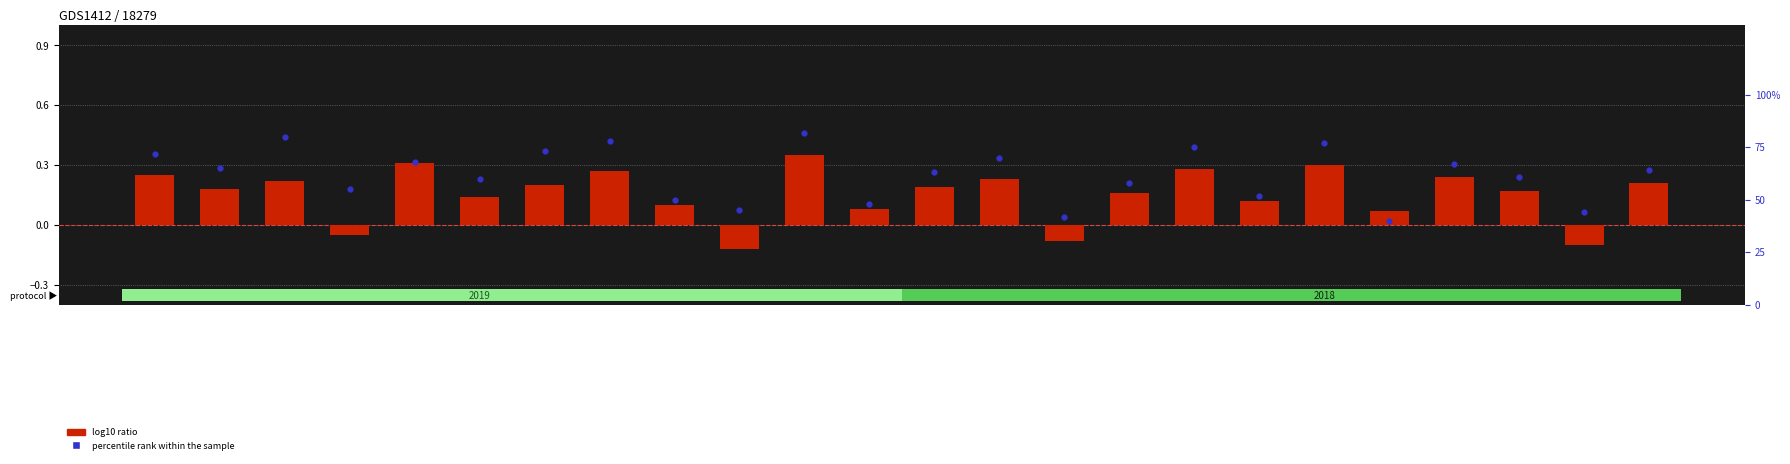

Which series contains the lowest Y value?

log10 ratio